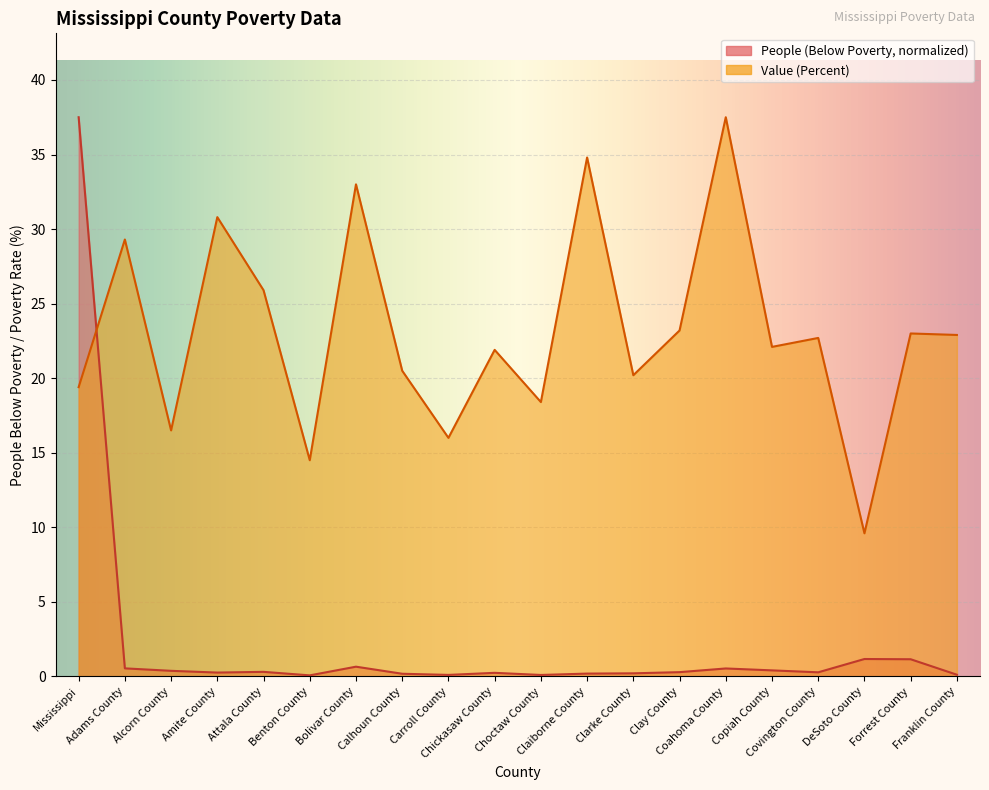

What is the value of the Value (Percent) point at the 13th from the left?

20.2